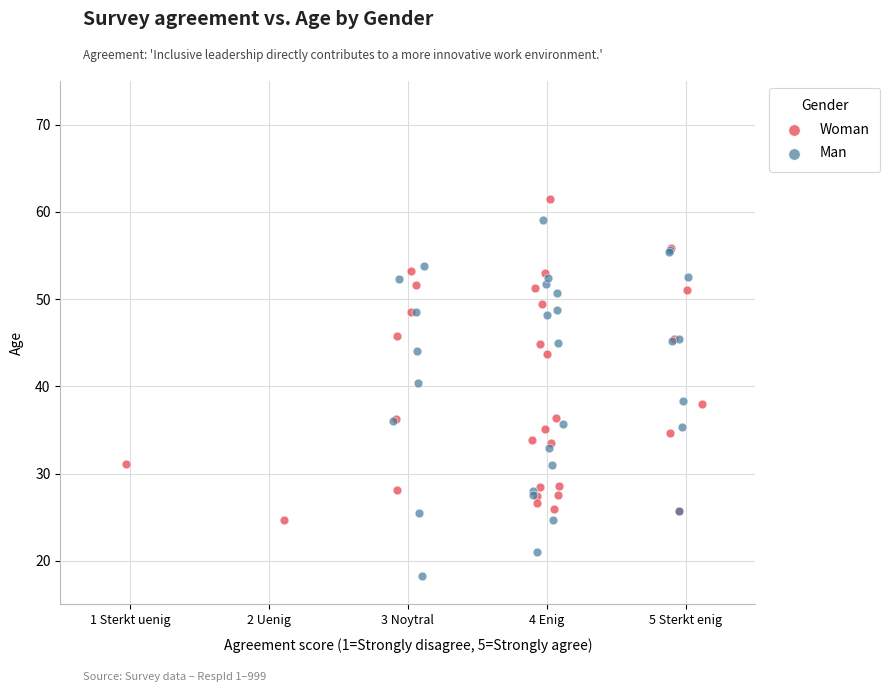

Which series reaches the maximum Y coordinate?

Woman